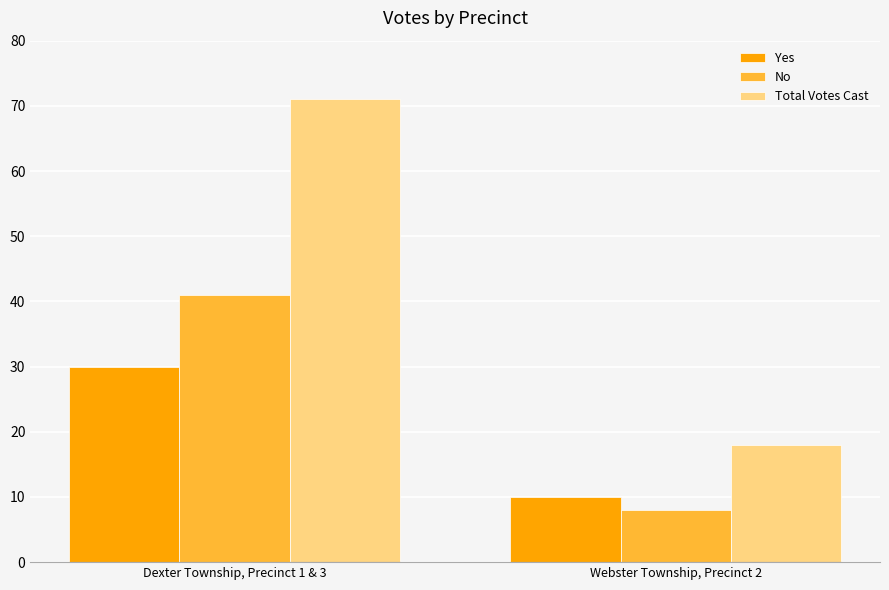

What is the sum of the Total Votes Cast values at Dexter Township, Precinct 1 & 3 and Webster Township, Precinct 2?

89